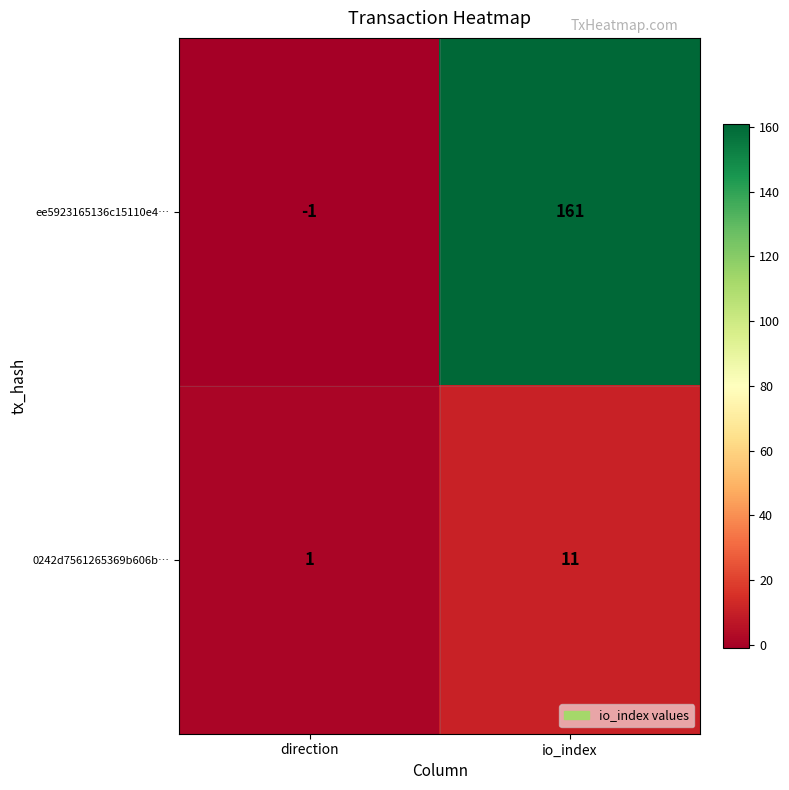

Read the 0242d7561265369b606b… value at io_index.

11